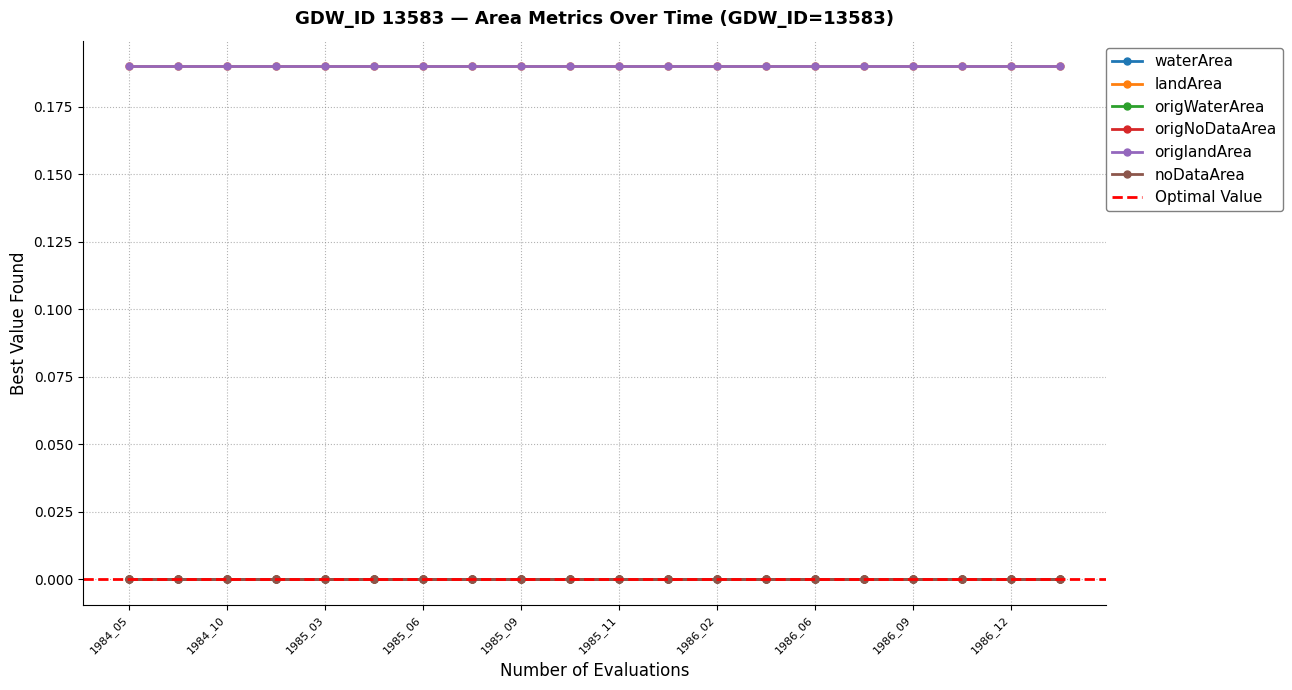

How many lines are shown in the chart?

6